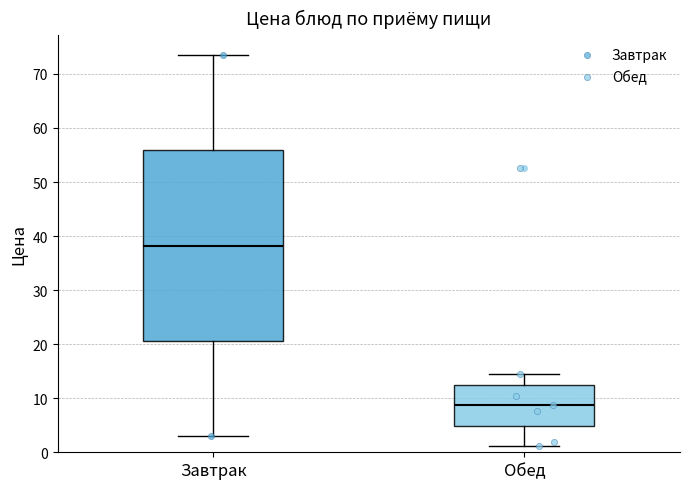

Which box's median line is the lowest?

Обед